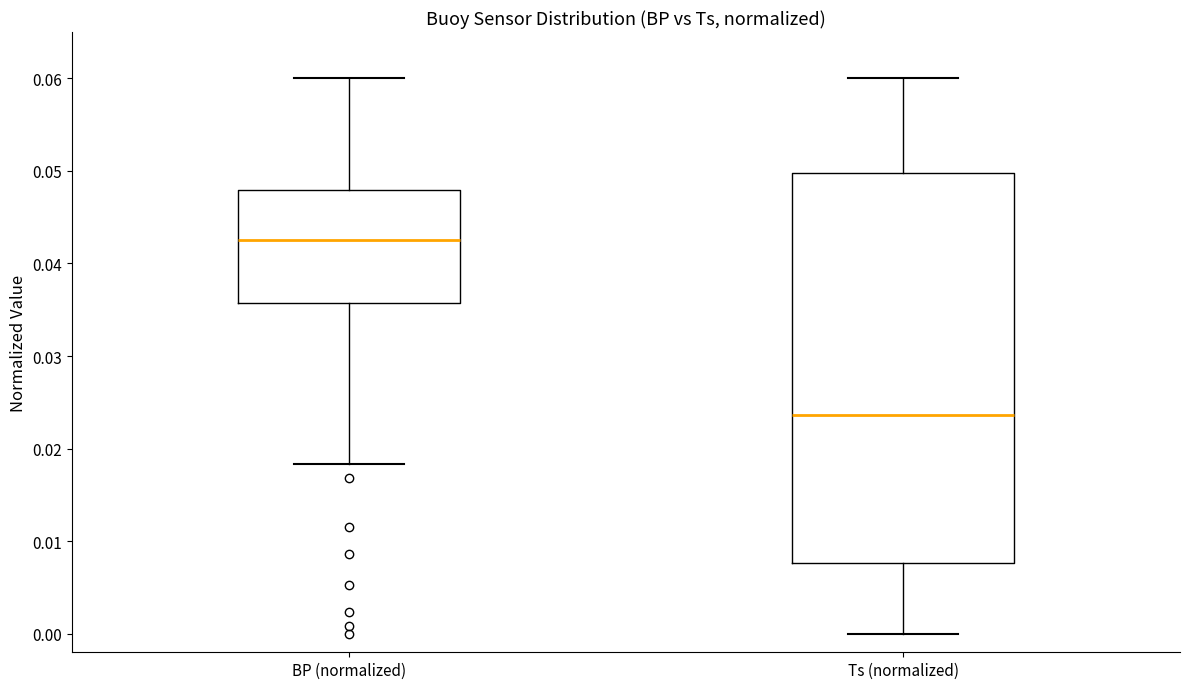

Which box is the tallest, from its lower edge to its upper edge?

Ts (normalized)